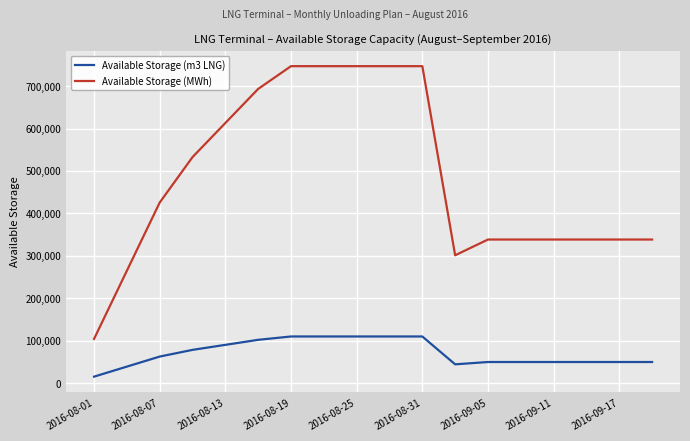

True or false: Available Storage (m3 LNG) and Available Storage (MWh) intersect in this chart.

False